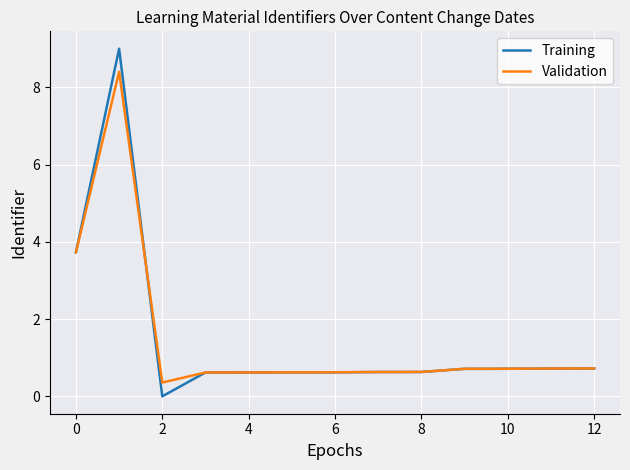

What is the difference between the maximum and second lowest values in the Validation series?

7.8